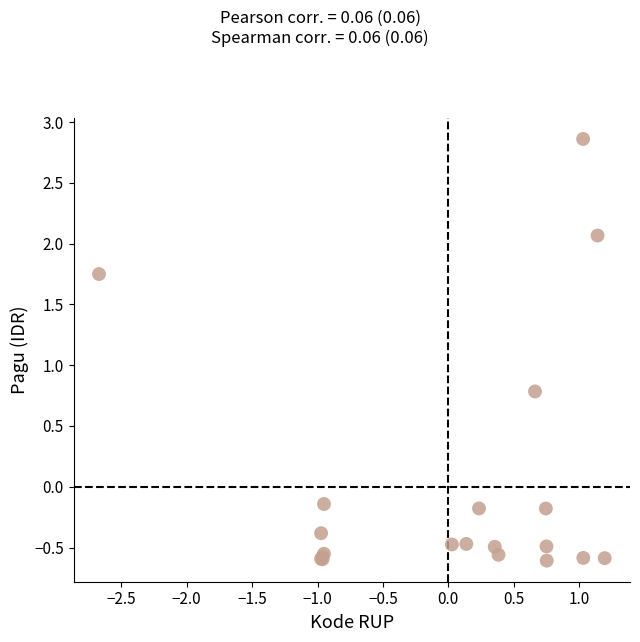

What Y value in the scatter plot is closest to 1?

0.8